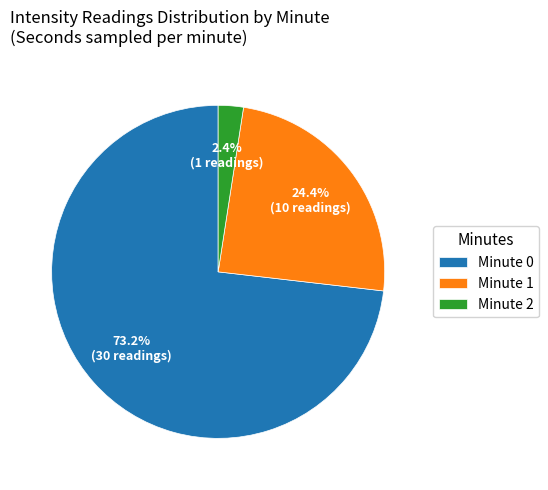

Does any single category account for the majority?

Yes